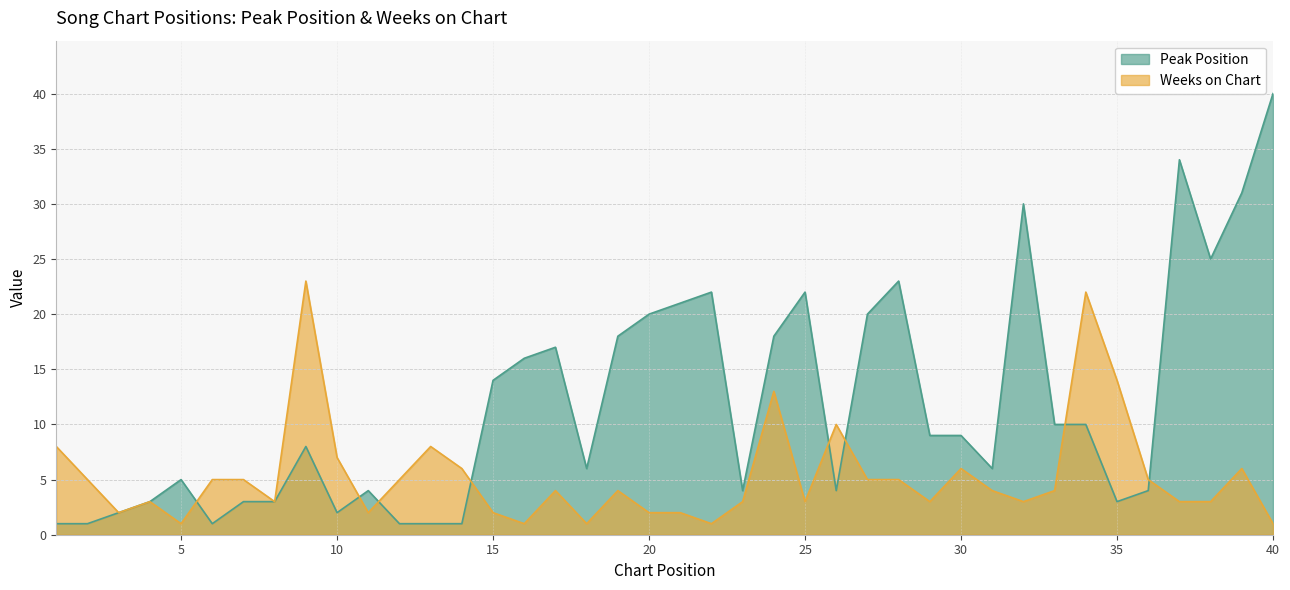

At 1, list the series in order from smallest to largest.

Peak Position, Weeks on Chart